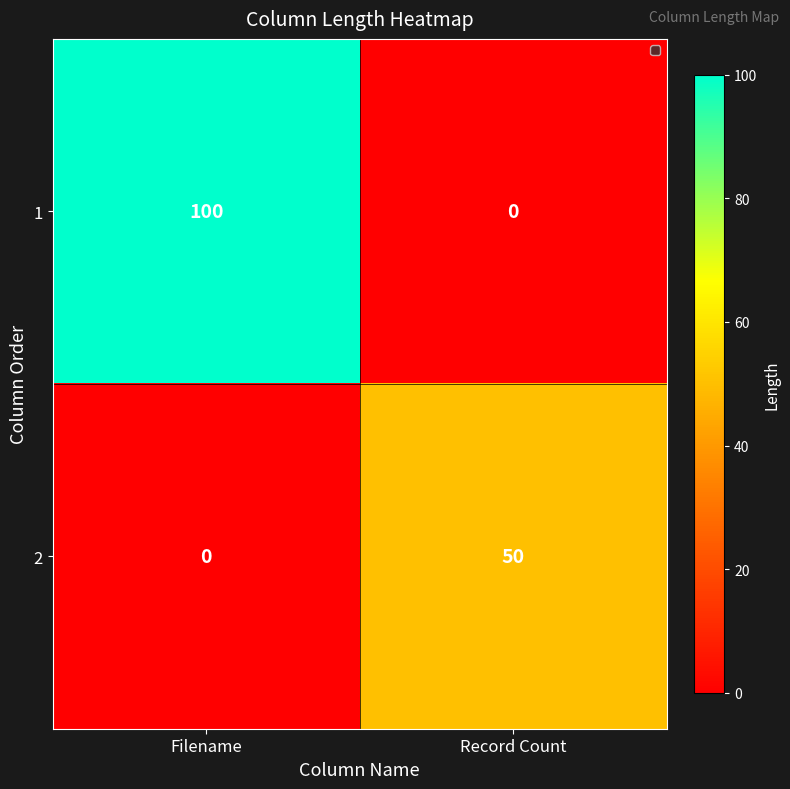

The 1 series shows 100 at Filename. True or false?

True